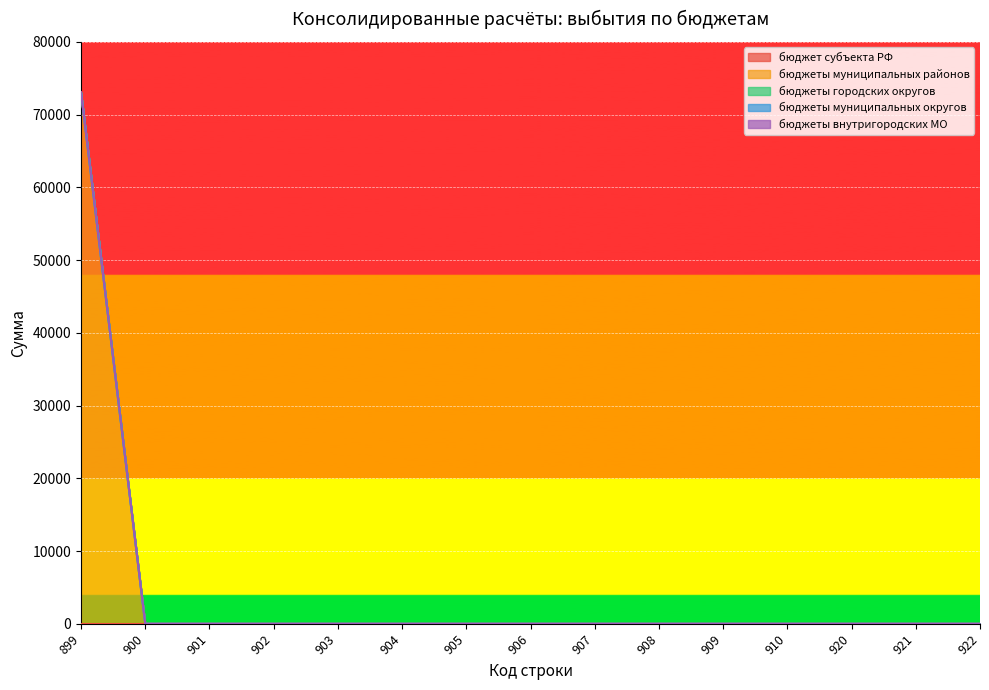

True or false: бюджеты внутригородских МО and бюджеты городских округов intersect in this chart.

False